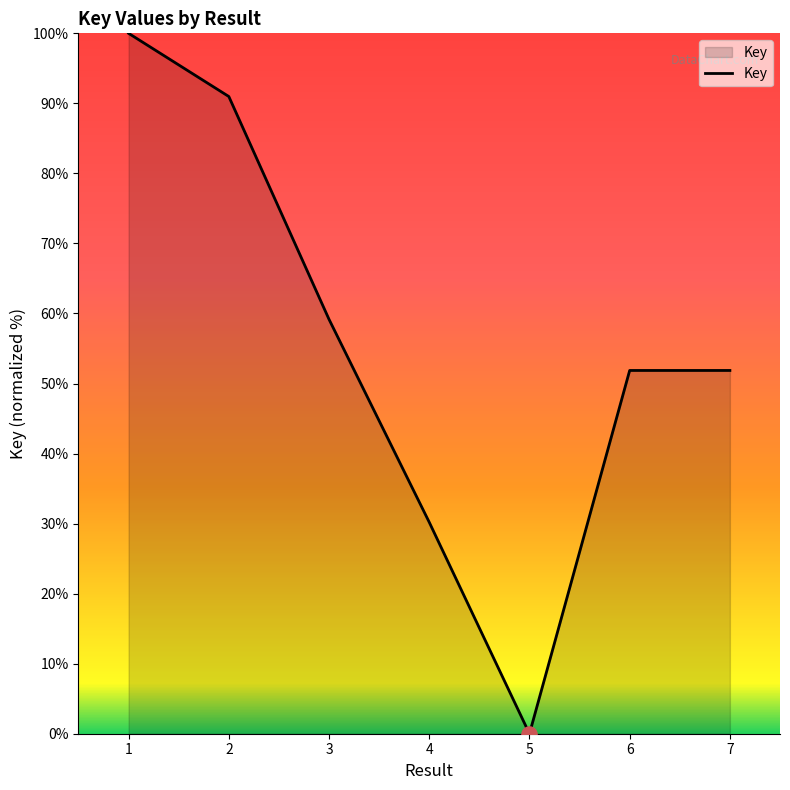

Approximately how many times larger is the value at 1 compared to 7?

1.9